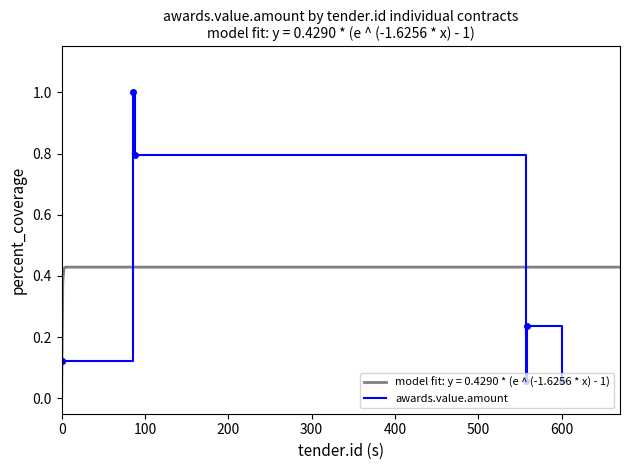

What is the average value?

0.3